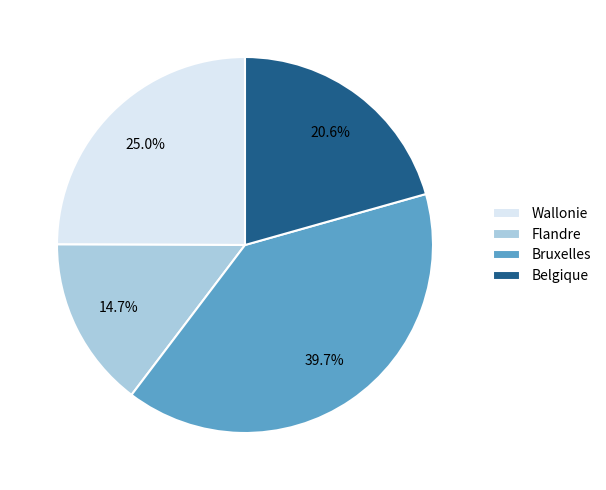

Which category has the biggest portion of the pie?

Bruxelles